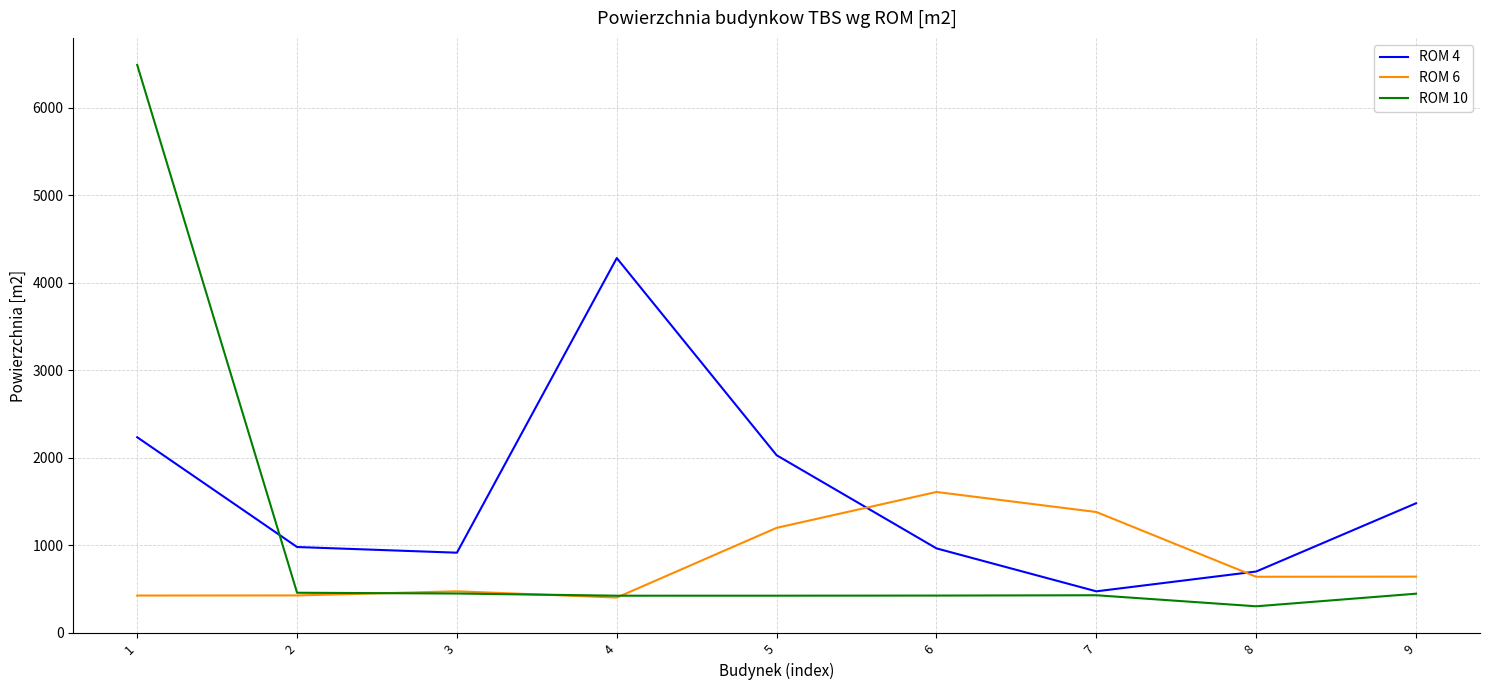

Where does the ROM 10 series first go above 425?

1